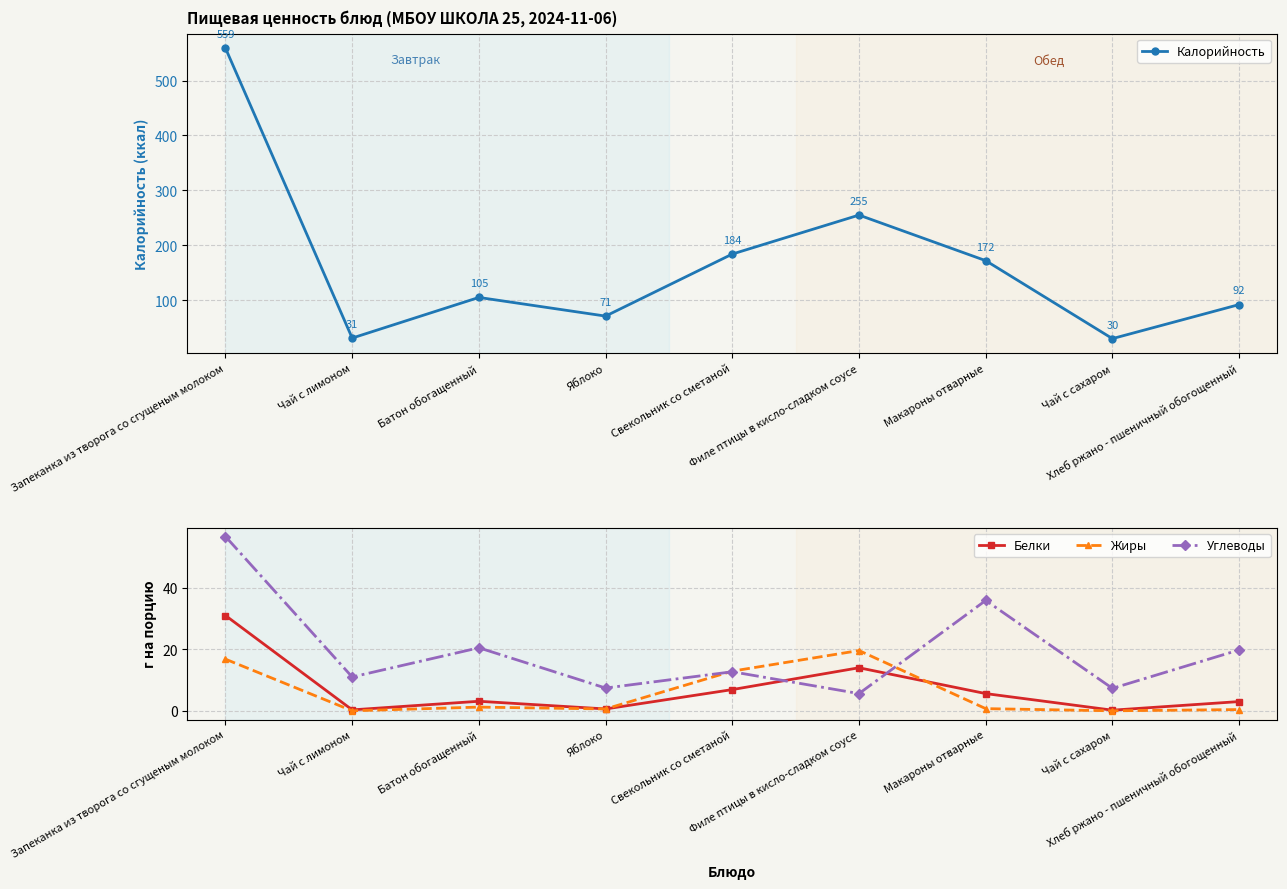

Reading left to right, transcribe all the data shown in this chart.

Калорийность: Запеканка из творога со сгущеным молоком=559.0	Чай с лимоном=31.0	Батон обогащенный=105.0	Яблоко=71.0	Свекольник со сметаной=184.0	Филе птицы в кисло-сладком соусе=255.0	Макароны отварные=172.0	Чай с сахаром=30.0	Хлеб ржано - пшеничный обогощенный=92.0
Белки: Запеканка из творога со сгущеным молоком=31.0	Чай с лимоном=0.3	Батон обогащенный=3.1	Яблоко=0.6	Свекольник со сметаной=6.9	Филе птицы в кисло-сладком соусе=14.0	Макароны отварные=5.6	Чай с сахаром=0.2	Хлеб ржано - пшеничный обогощенный=3.0
Жиры: Запеканка из творога со сгущеным молоком=16.8	Чай с лимоном=0.0	Батон обогащенный=1.2	Яблоко=0.6	Свекольник со сметаной=12.9	Филе птицы в кисло-сладком соусе=19.6	Макароны отварные=0.7	Чай с сахаром=0.0	Хлеб ржано - пшеничный обогощенный=0.4
Углеводы: Запеканка из творога со сгущеным молоком=56.7	Чай с лимоном=11.0	Батон обогащенный=20.5	Яблоко=7.4	Свекольник со сметаной=12.7	Филе птицы в кисло-сладком соусе=5.6	Макароны отварные=35.9	Чай с сахаром=7.3	Хлеб ржано - пшеничный обогощенный=19.8